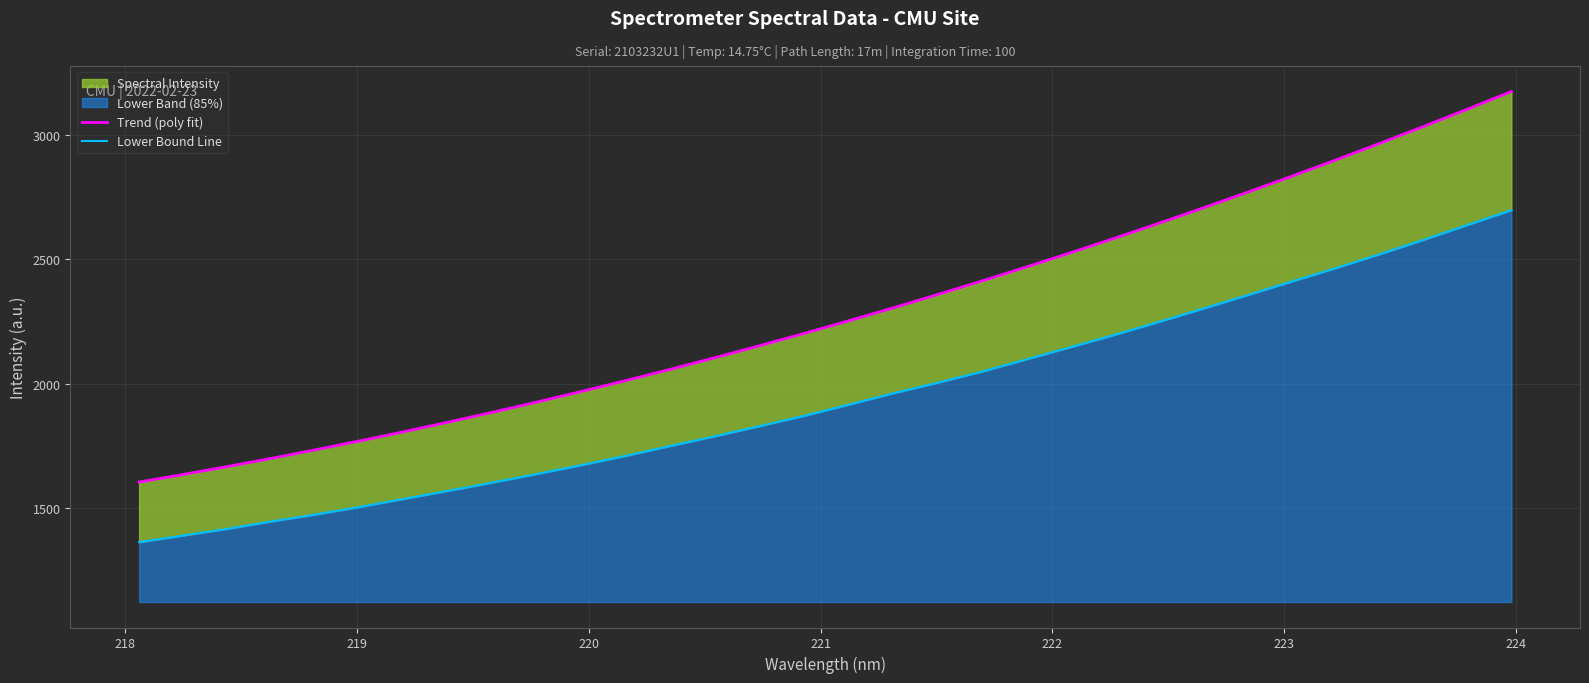

What is the highest value of the Trend (poly fit) series?

3174.7